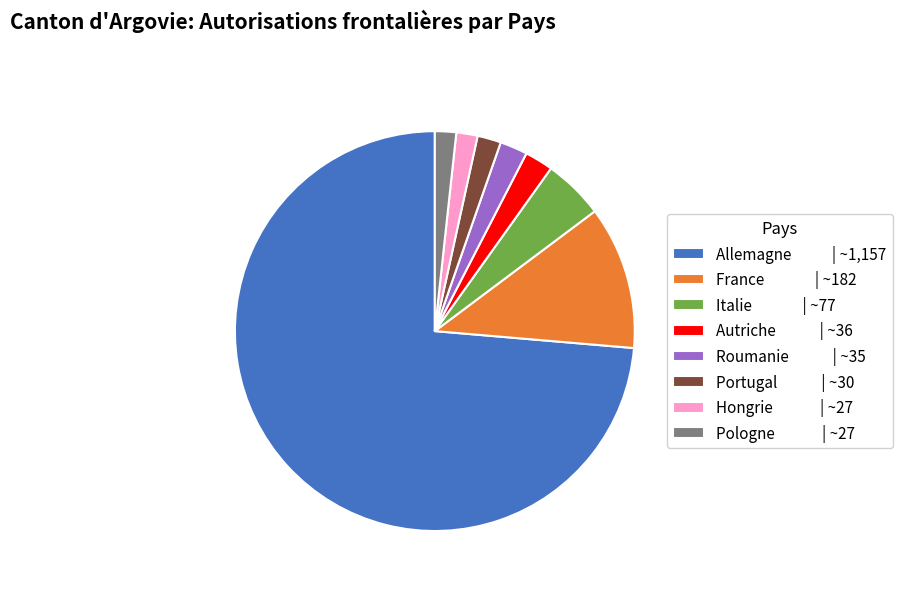

Is it true that Autriche | ~36 is 2% of the pie?

True